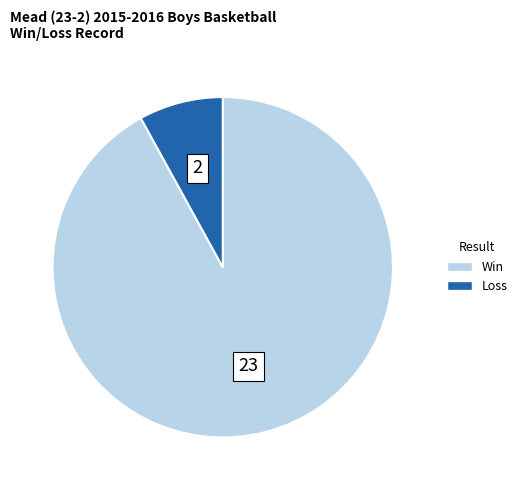

Does any single category account for the majority?

Yes